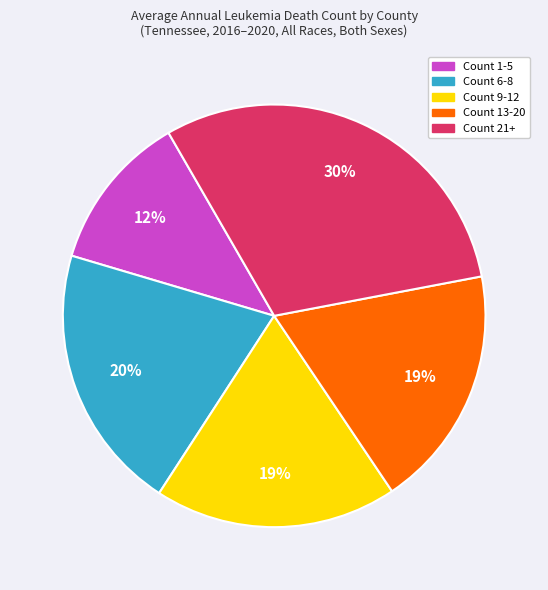

The Count 13-20 slice represents 19% of the pie. True or false?

True